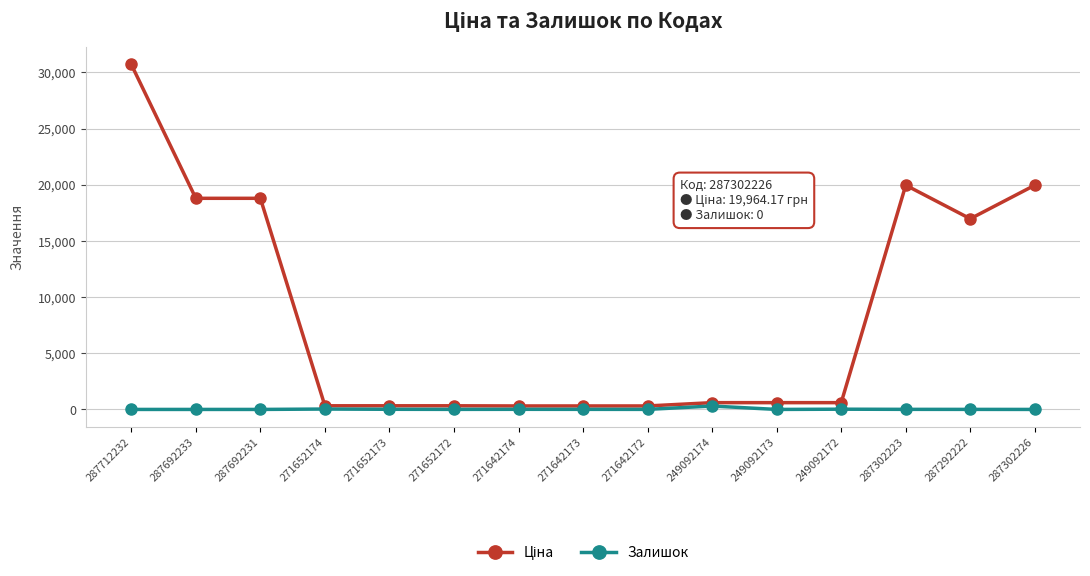

The Залишок series shows 34.0 at 271652174. True or false?

True